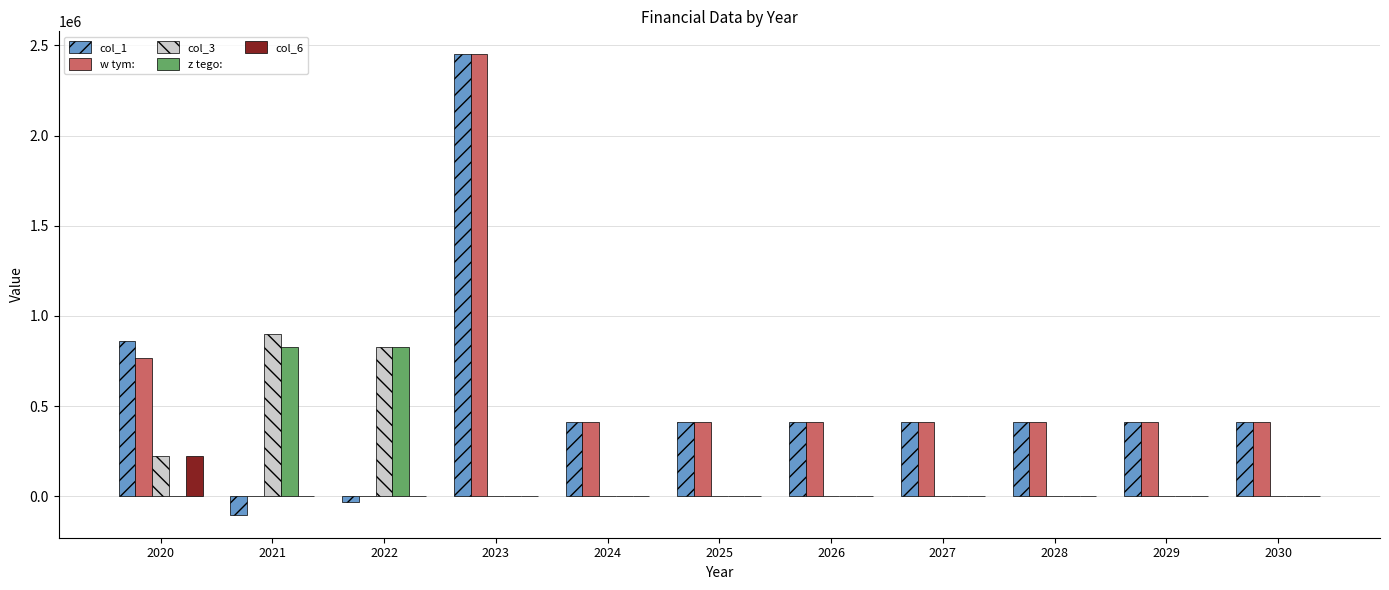

At which category is the sum across all series the highest?

2023